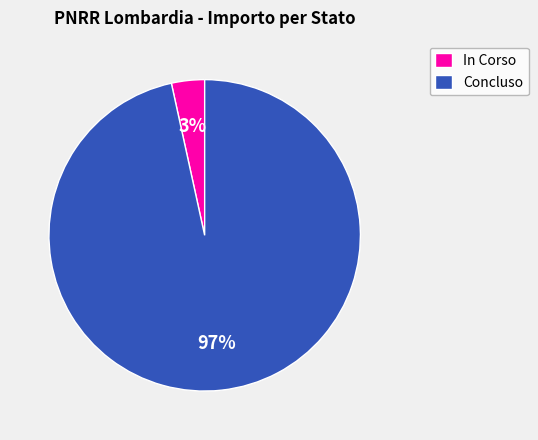

The Concluso slice represents 91% of the pie. True or false?

False